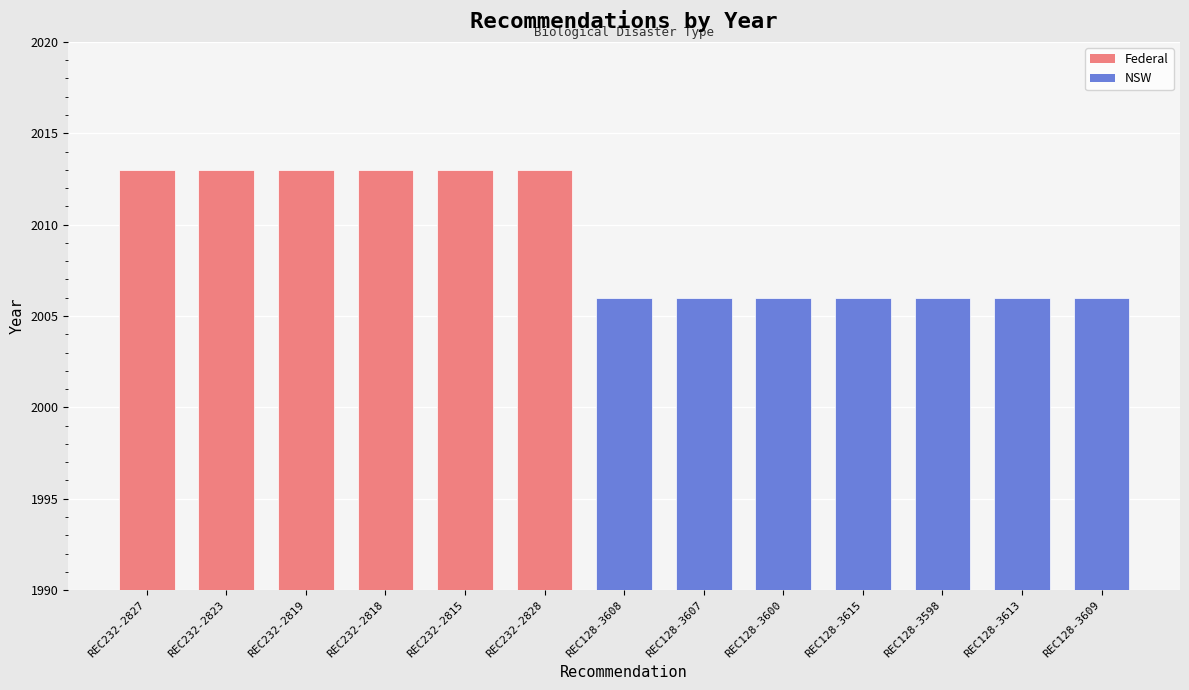

What position from the right is REC128-3607?

6